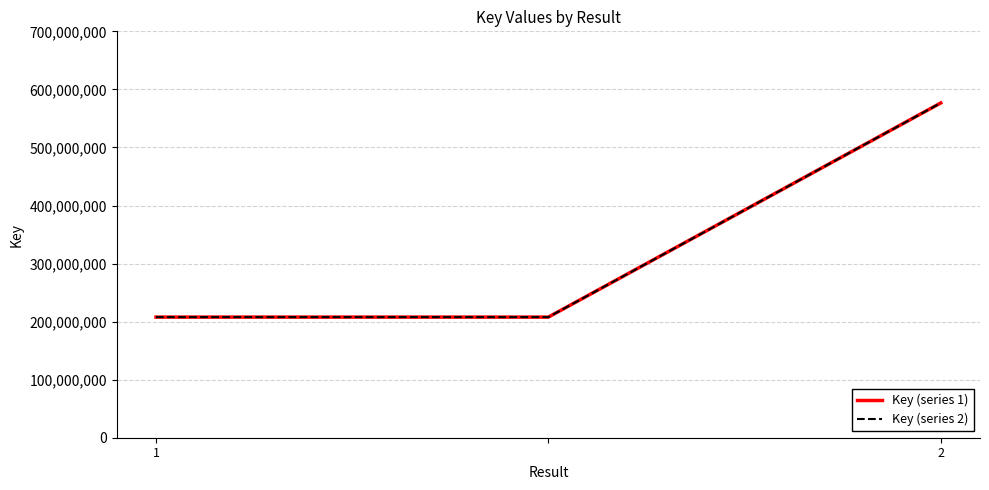

Does the chart have visible grid lines?

Yes